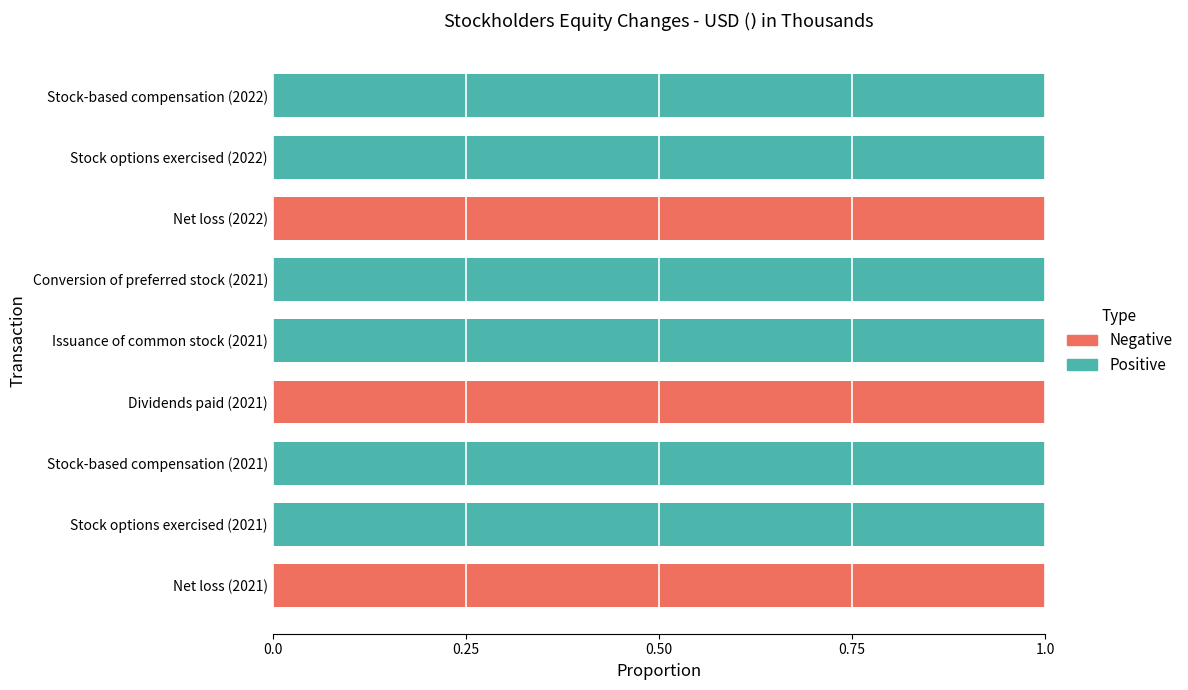

True or false: Positive has a value of 0 at Net loss (2021).

True